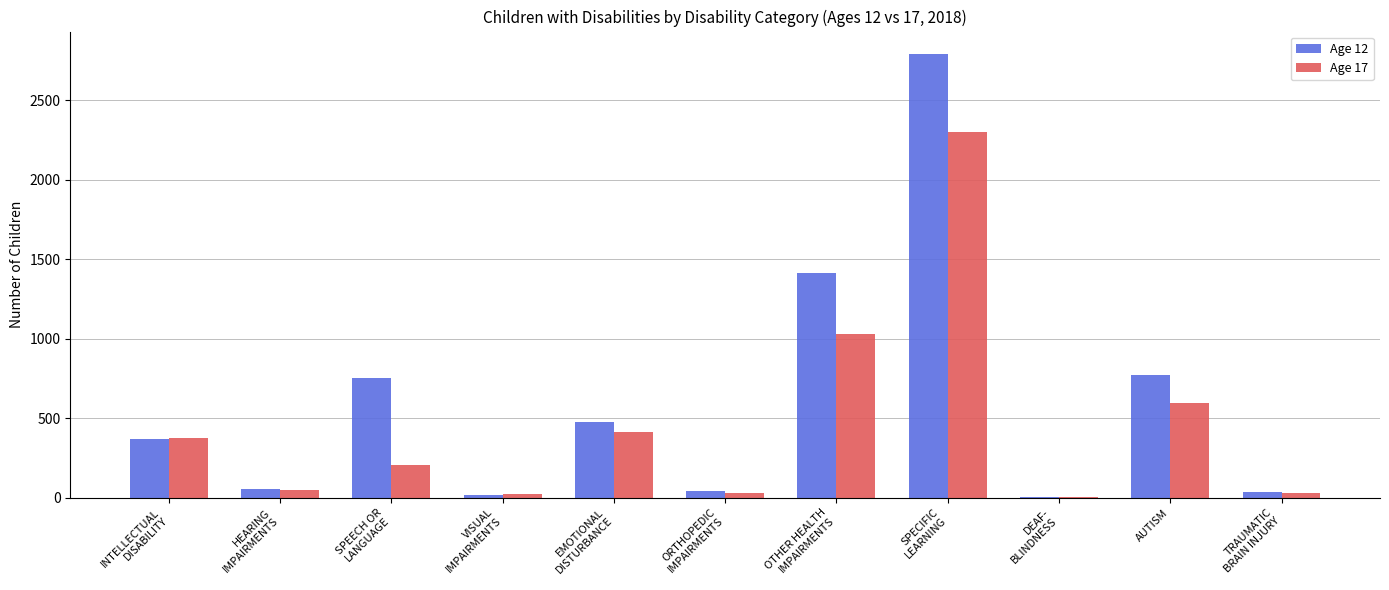

Read the Age 17 value at SPEECH OR
LANGUAGE, to the nearest 10.

200